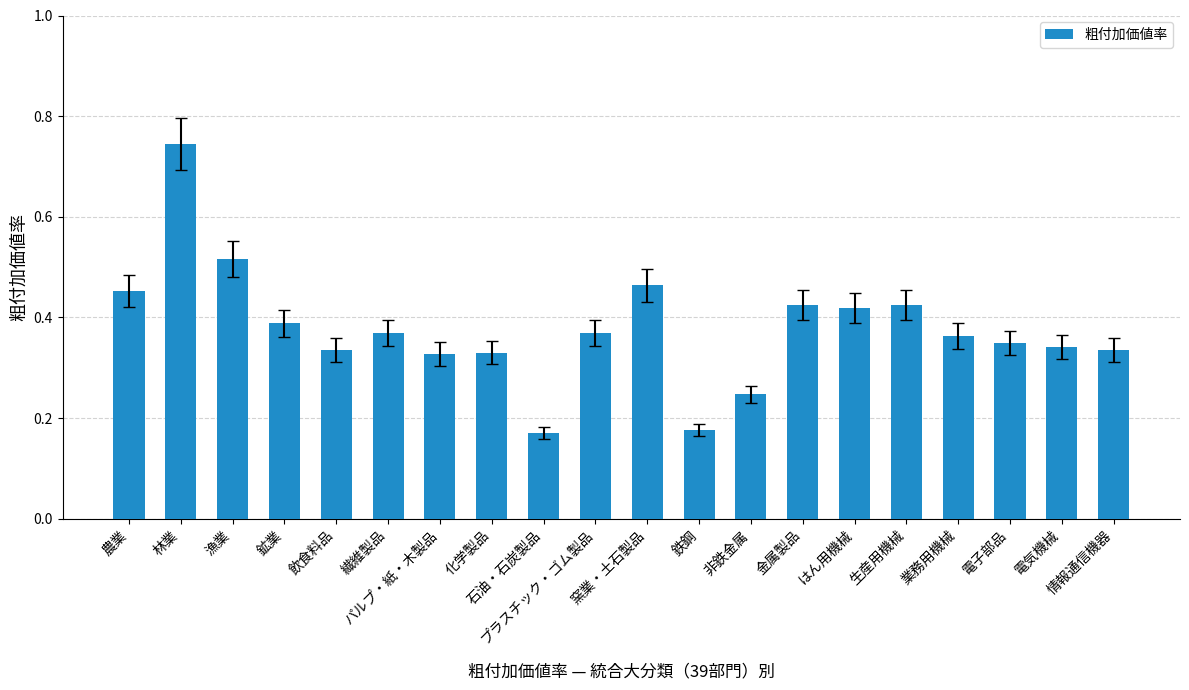

Count the values in the range 0 to 1.

20